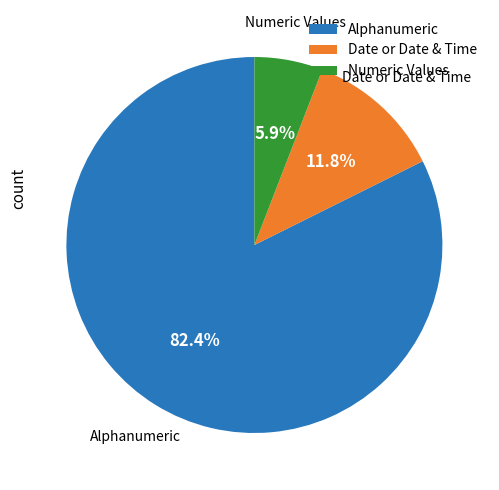

Is there a majority slice in this chart?

Yes